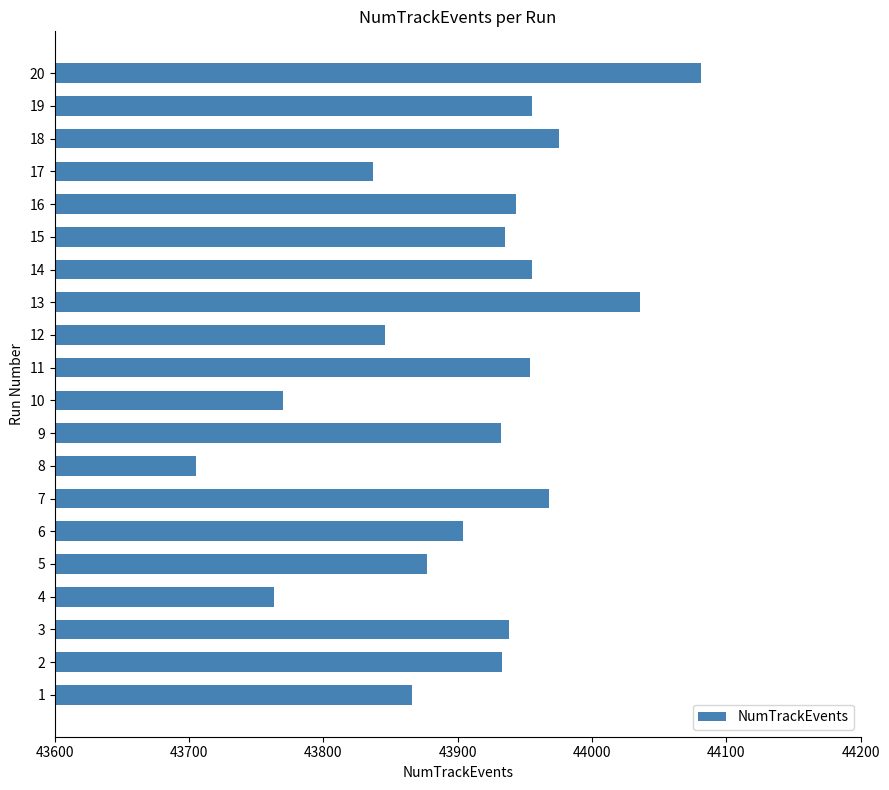

Which label corresponds to the smallest value in the chart?

8